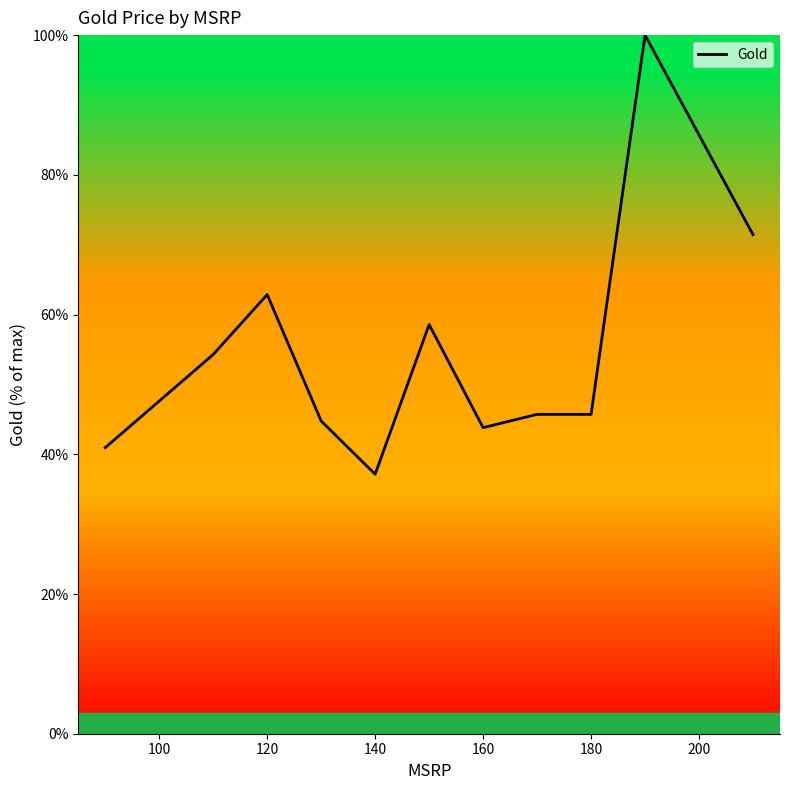

What is the maximum value shown in the chart?

100.0